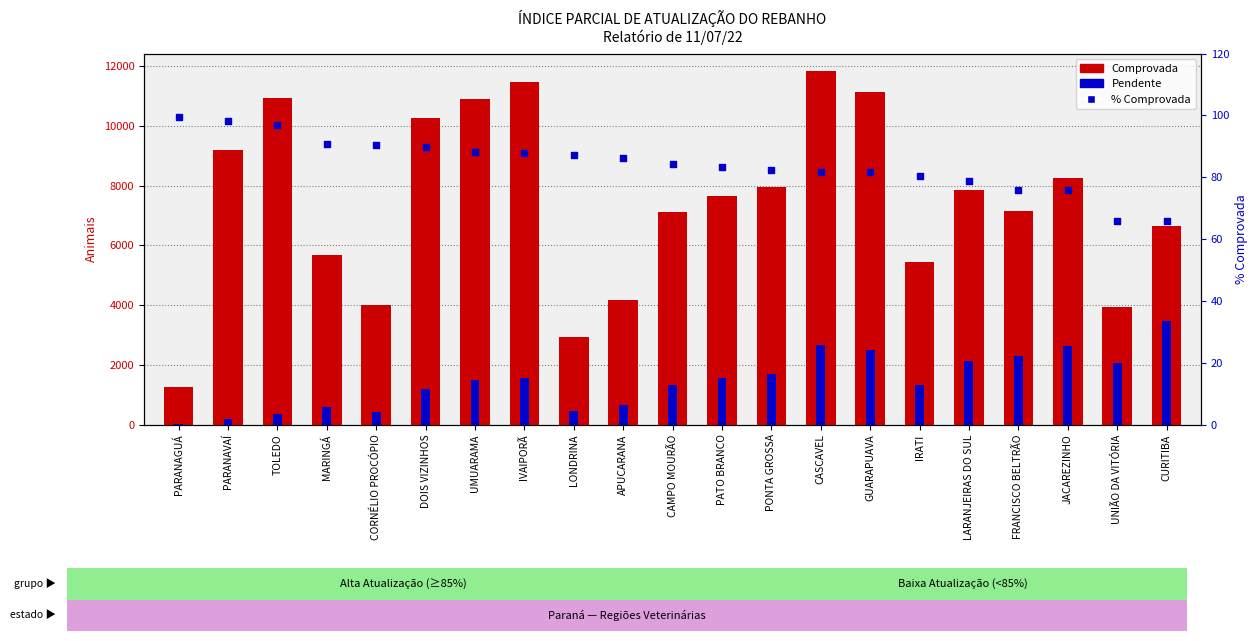

Which series contains the highest Y value?

Comprovada